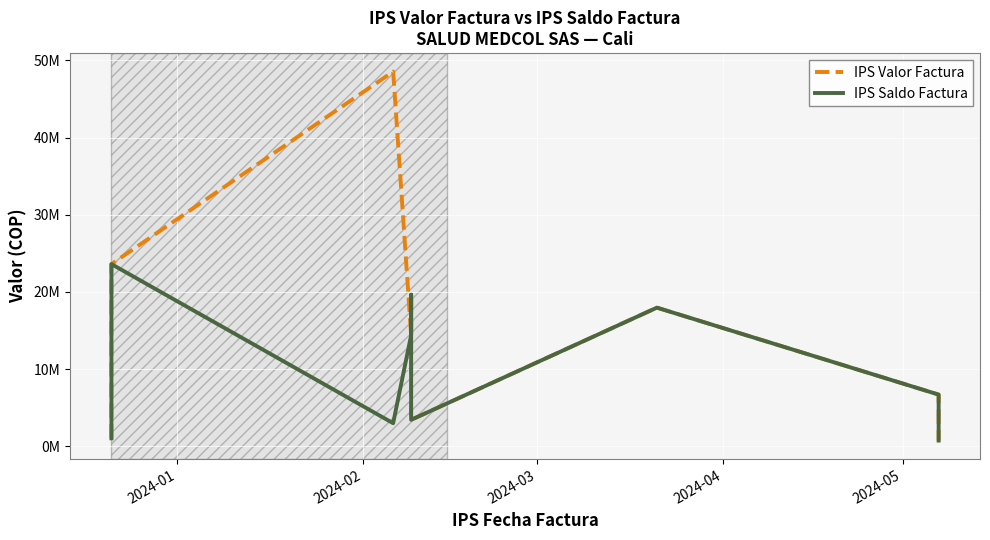

How many lines are shown in the chart?

2